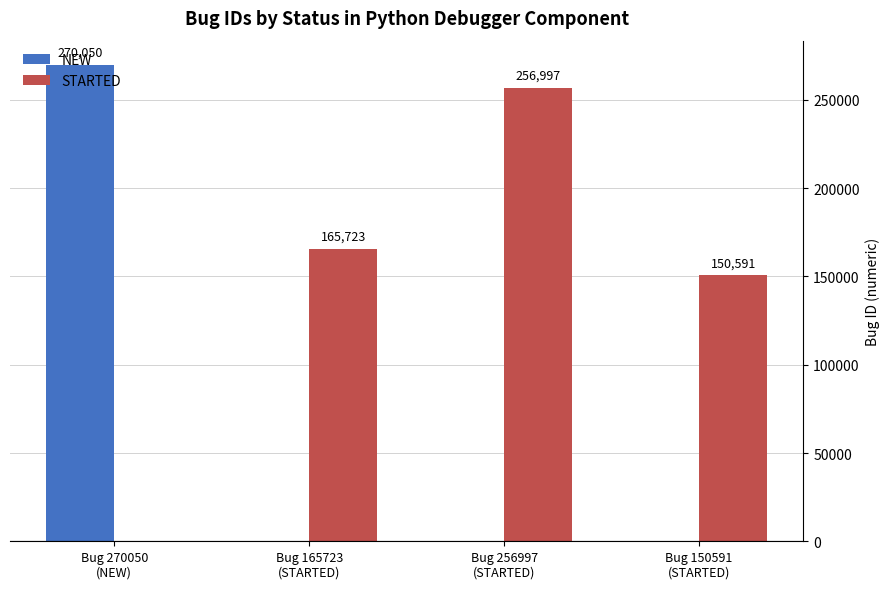

How many data points in NEW are above 0?

1